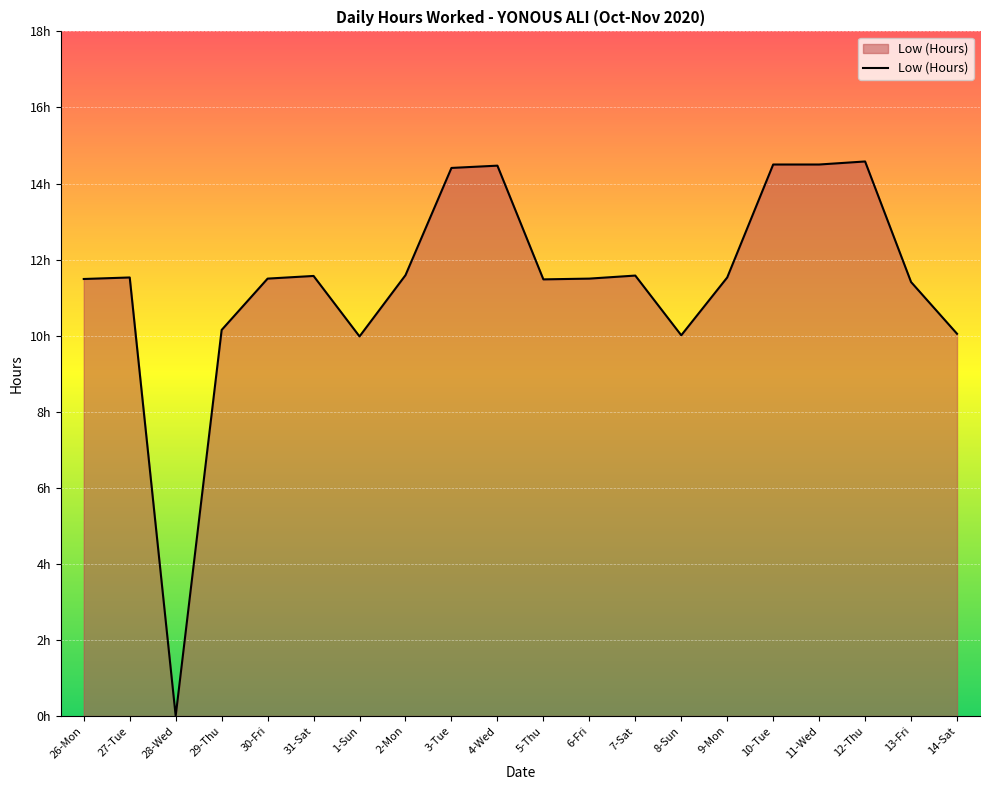

Is this an area chart (filled region under the line)?

Yes